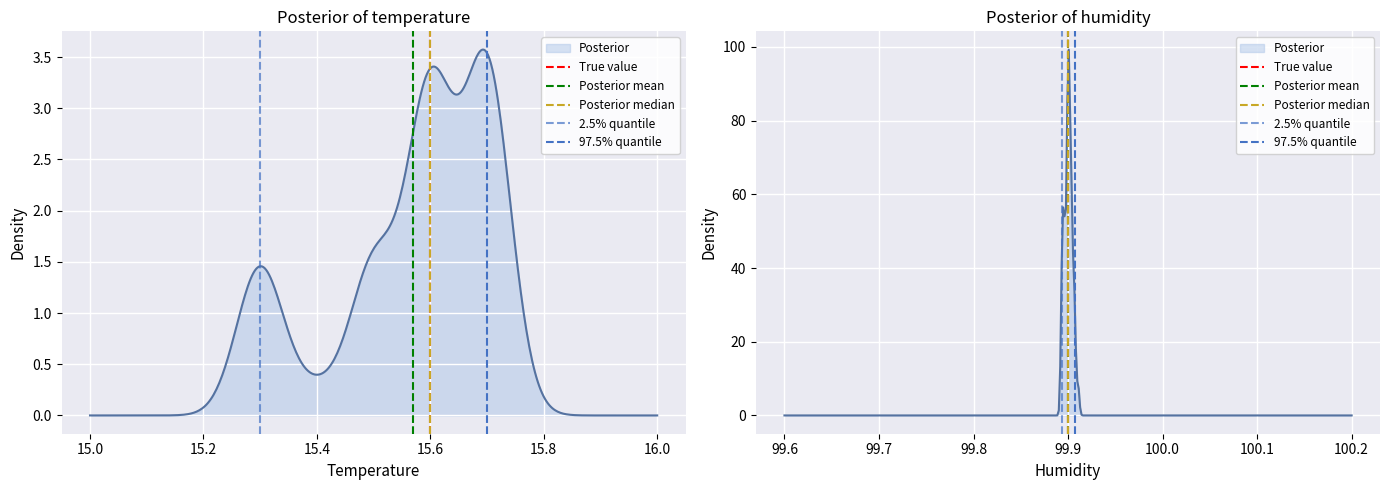

Rank the series by their maximum value, from highest to lowest.

True value, Posterior mean, Posterior median, 2.5% quantile, 97.5% quantile